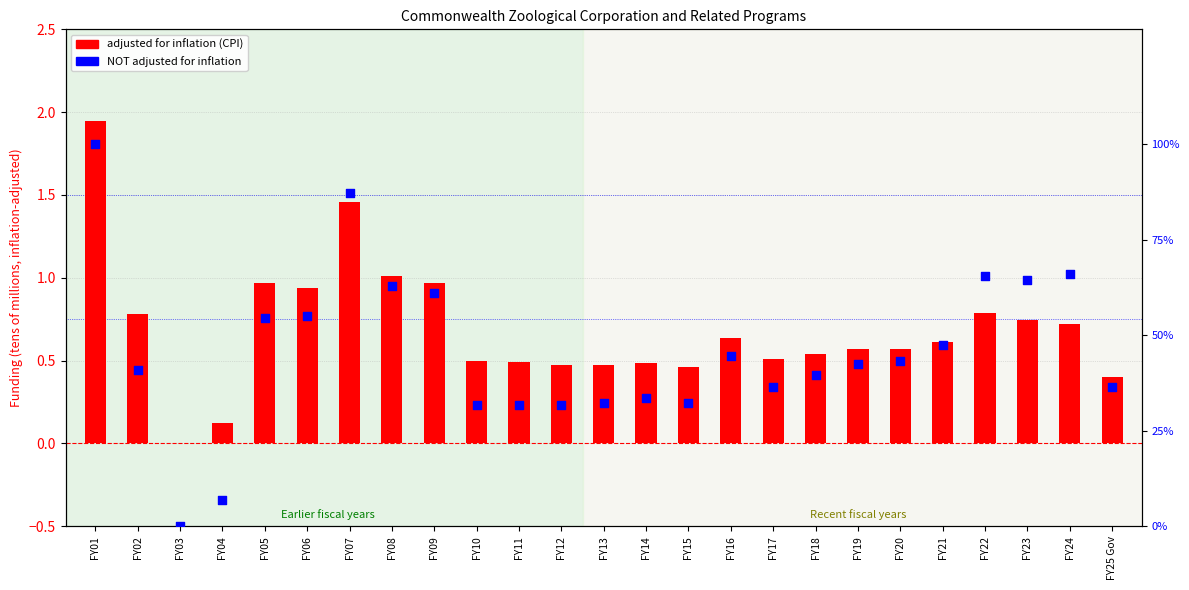

What are all the series names shown in the legend?

adjusted for inflation (CPI), NOT adjusted for inflation